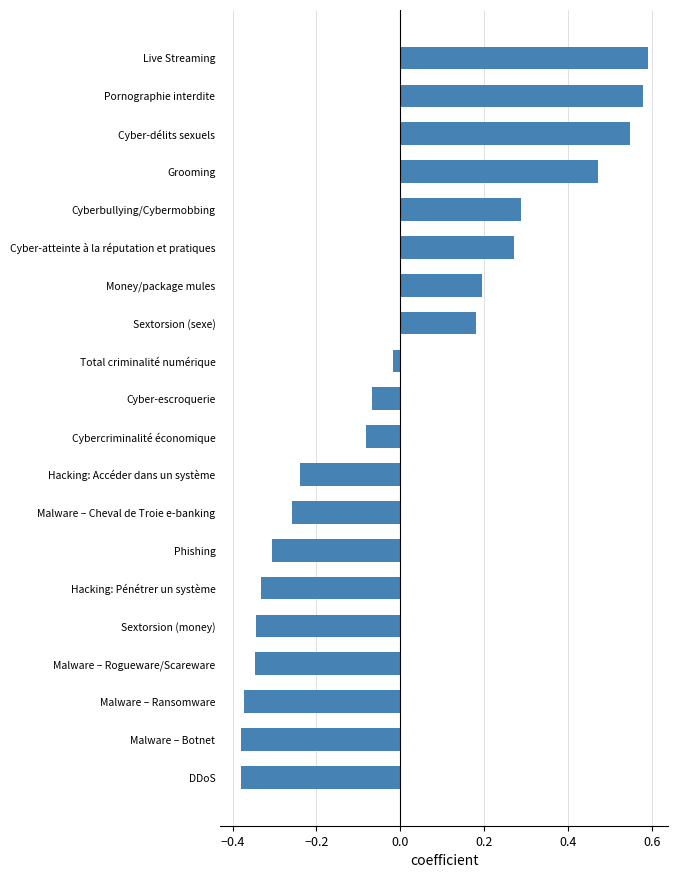

What is the difference between the second highest and minimum values?

1.0